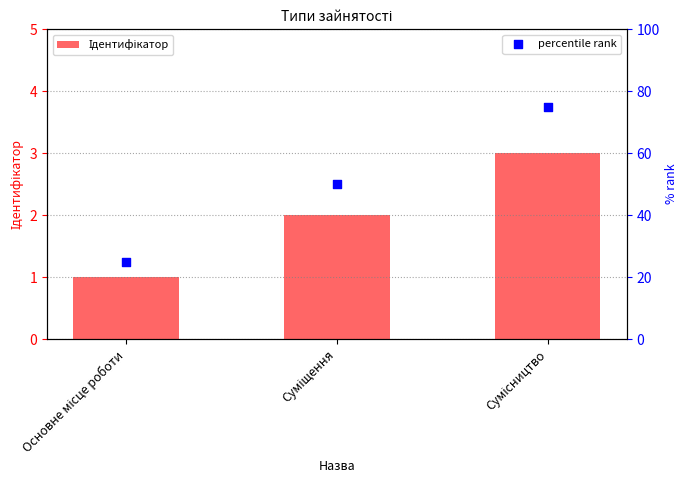

What are all the series names shown in the legend?

Ідентифікатор, percentile rank